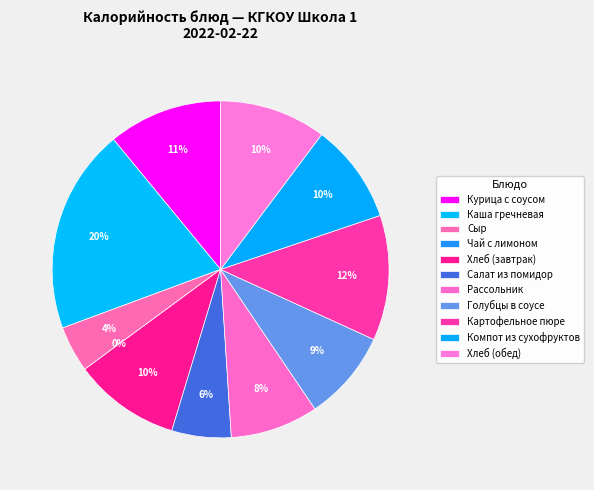

Is it true that Салат из помидор is 6% of the pie?

True